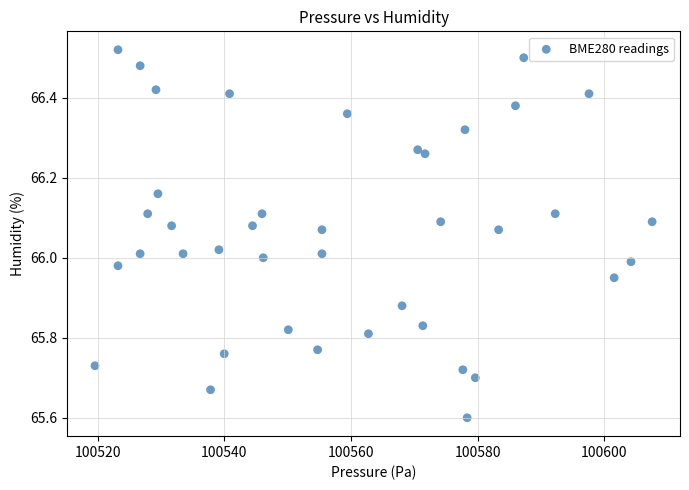

What is the range of Y values (max minus min)?

0.9